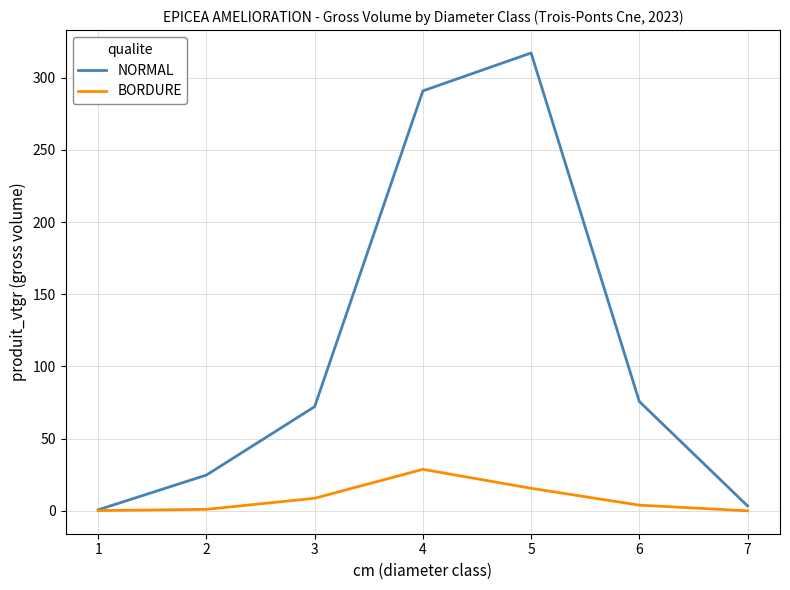

True or false: BORDURE has more than 2 points higher than both neighbors.

False